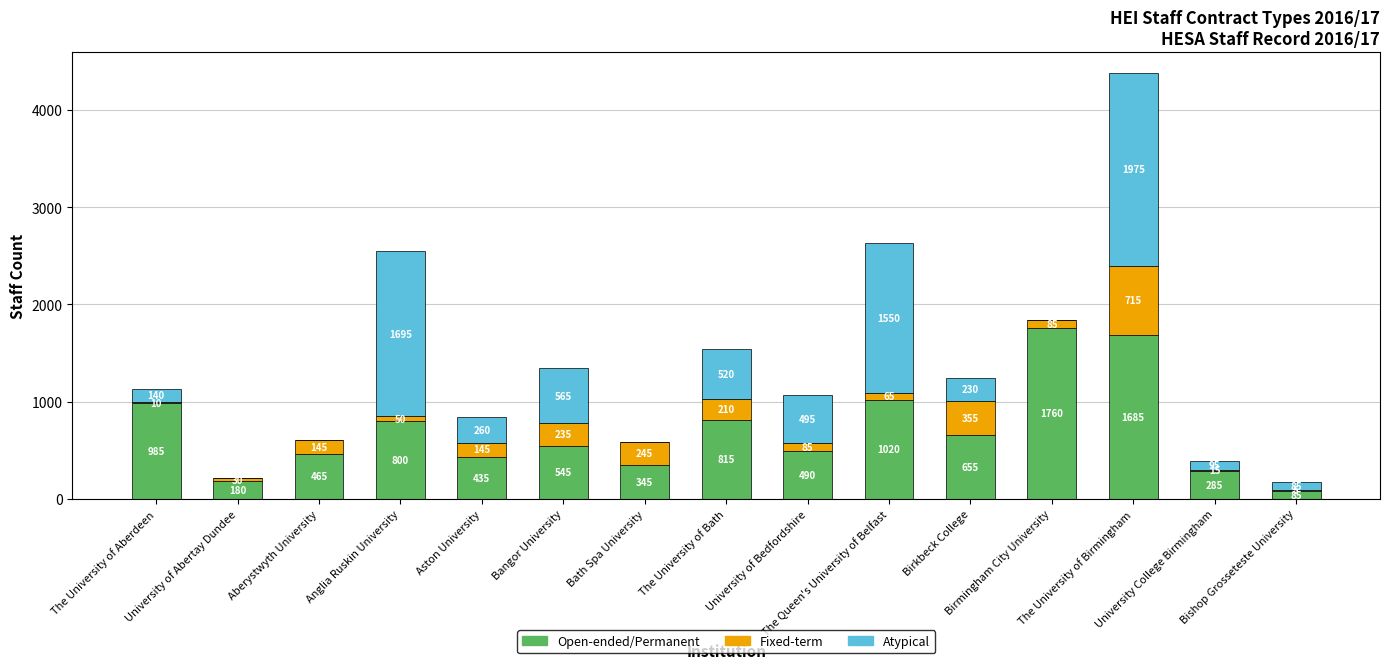

Are the bars grouped side by side (vs. stacked)?

No